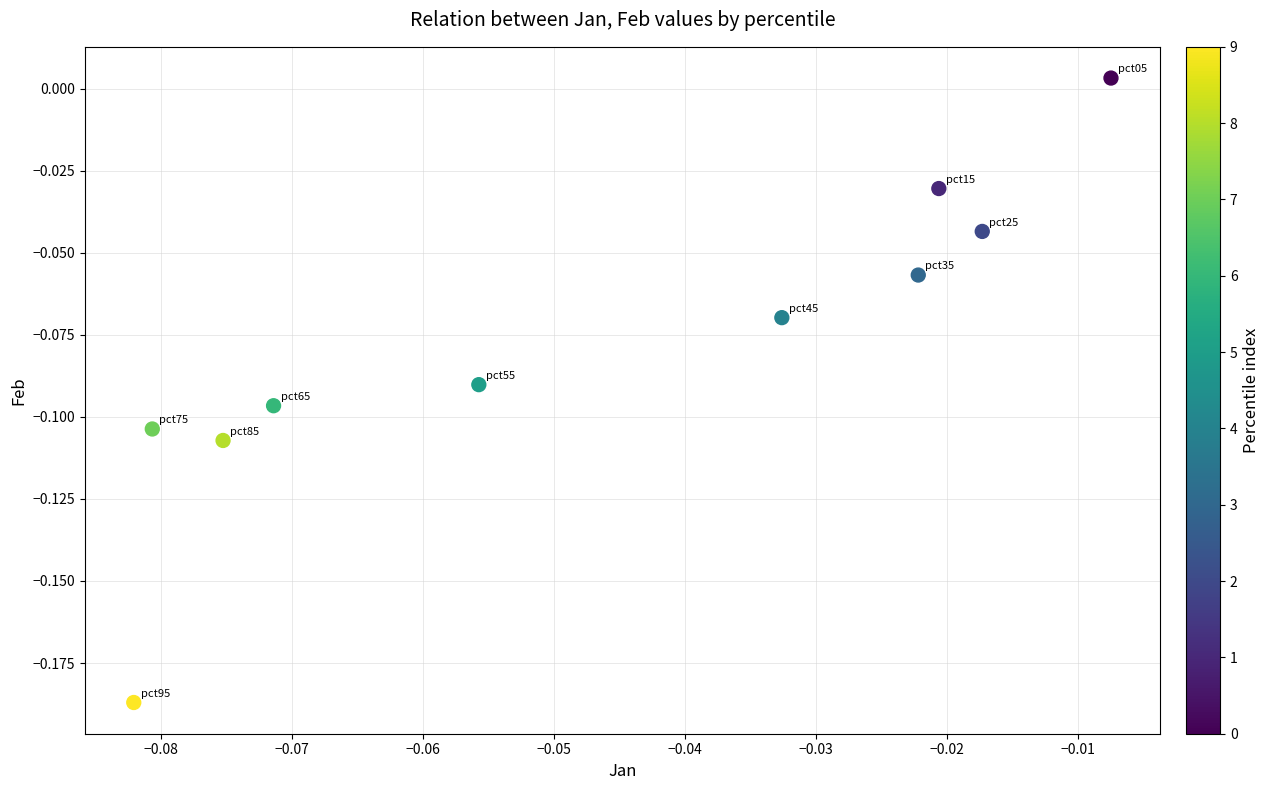

How many points are shown in the scatter plot?

10